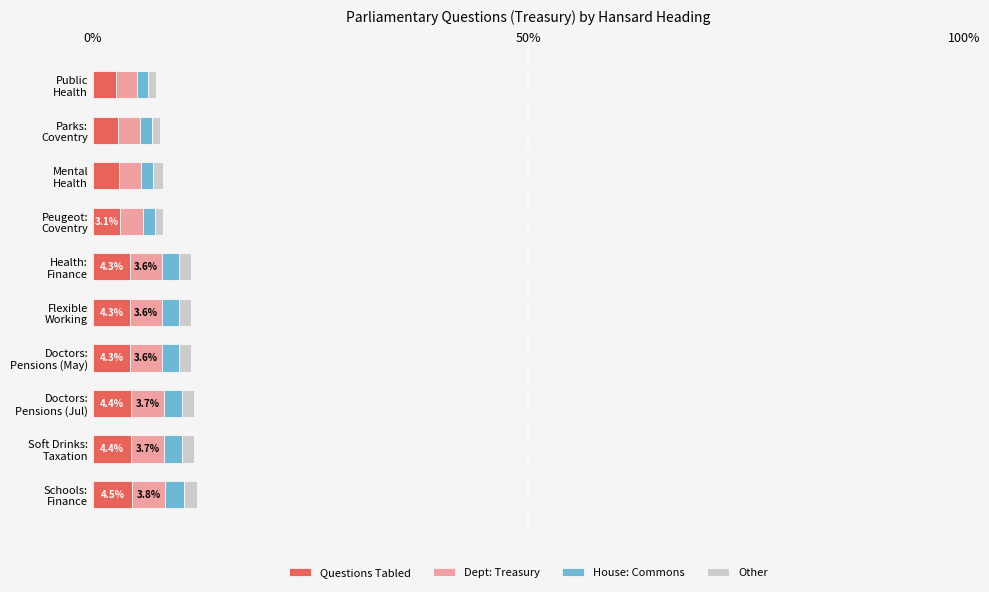

What is the average value of the Questions Tabled series?

3.8